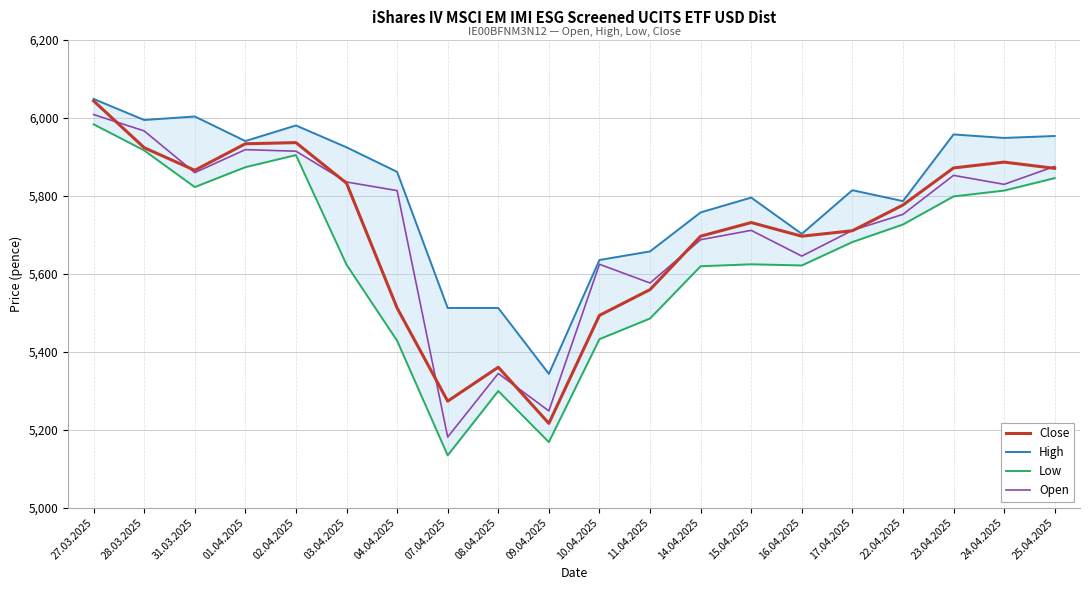

What position from the left is 24.04.2025?

19